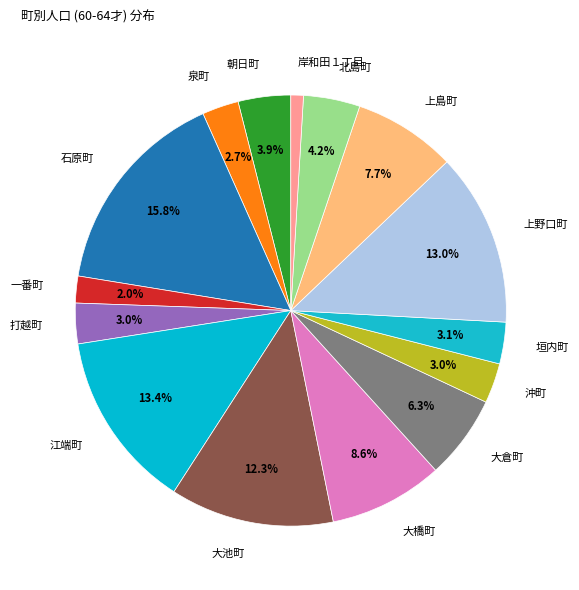

How many slices are in this pie chart?

15